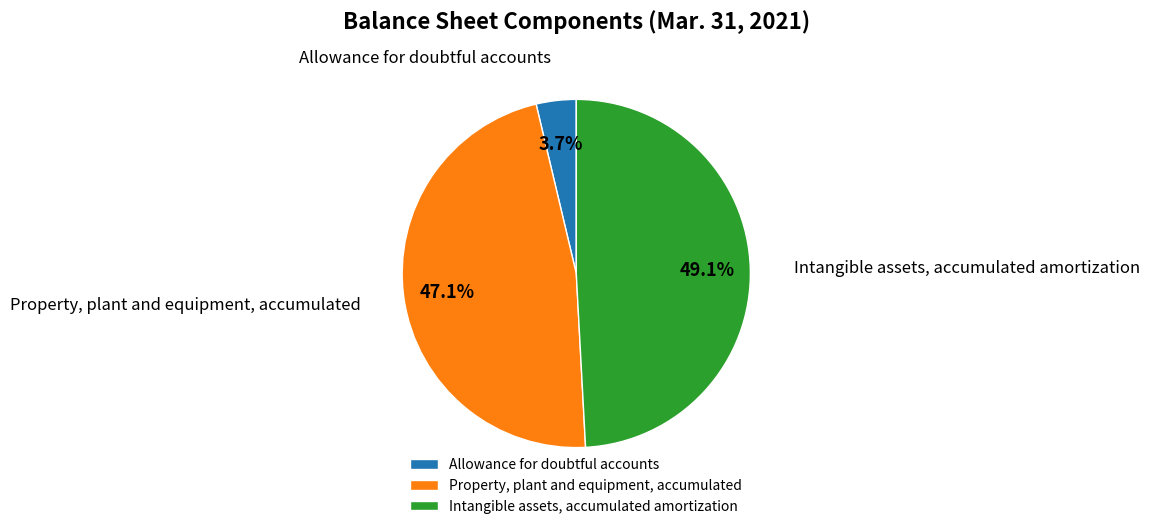

The Property, plant and equipment, accumulated slice represents 61% of the pie. True or false?

False